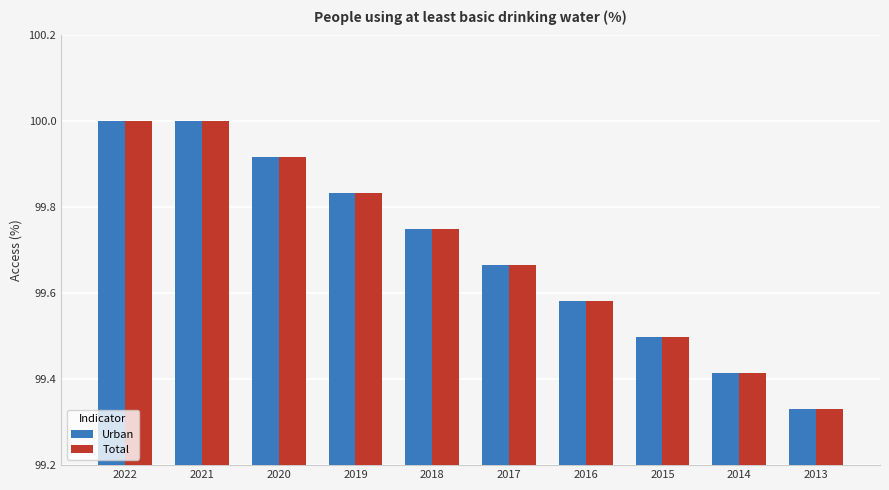

What is the greatest value displayed?

100.0